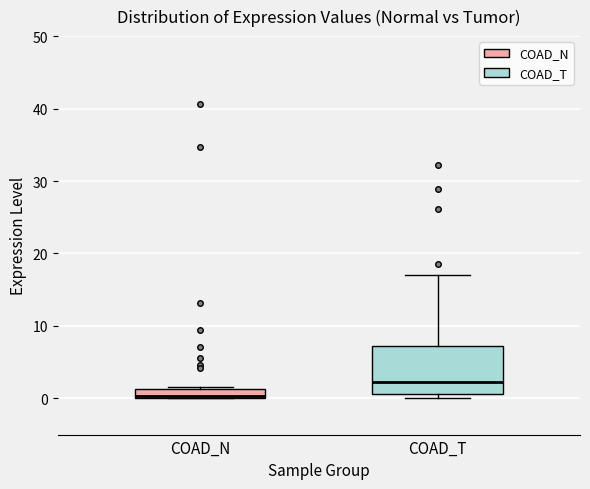

Where is the upper edge of the box for COAD_N on the y-axis? The values are not printed on the chart, so give them approximately, as read against the axis.

1